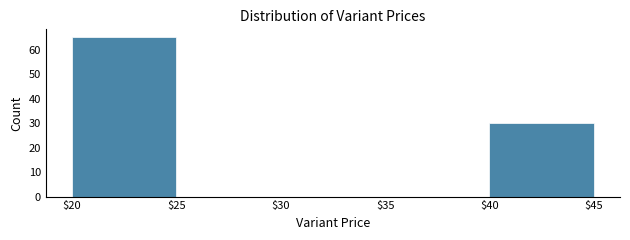

Reading left to right, list every bar in this chart as the range it spans on the x-axis followed by its height. The values are not printed on the chart, so give them approximately, as read against the axis.

$20 to $25: 65
$25 to $30: 0
$30 to $35: 0
$35 to $40: 0
$40 to $45: 30